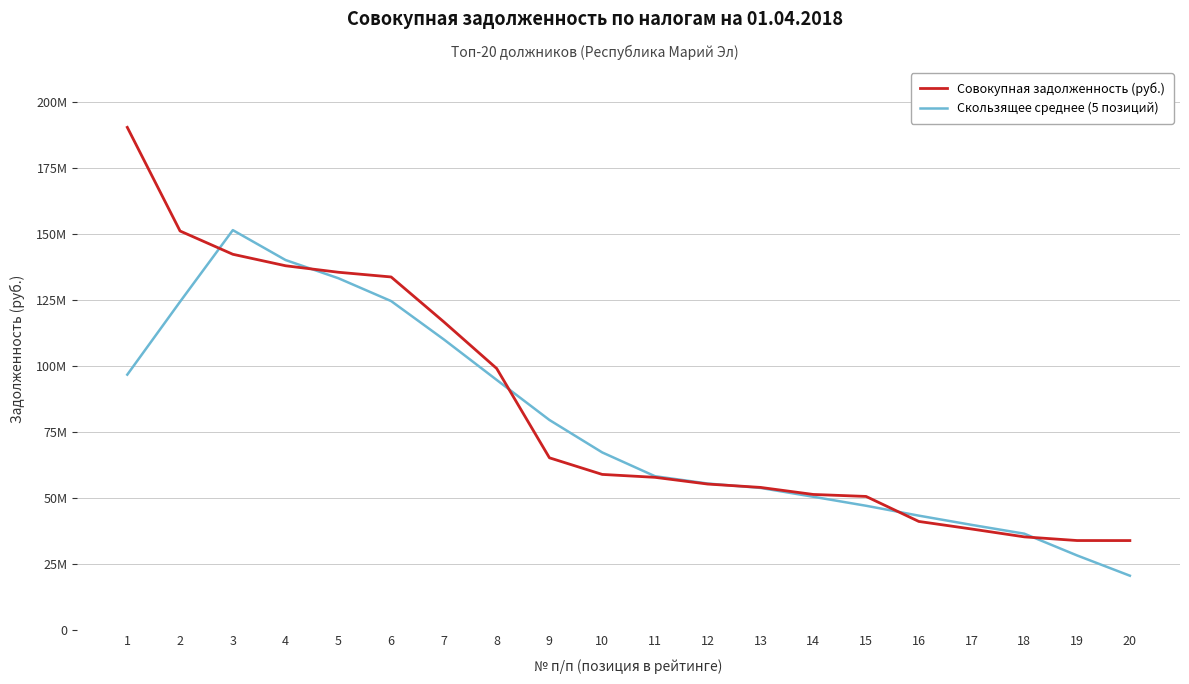

What is the greatest value displayed?

190373670.0